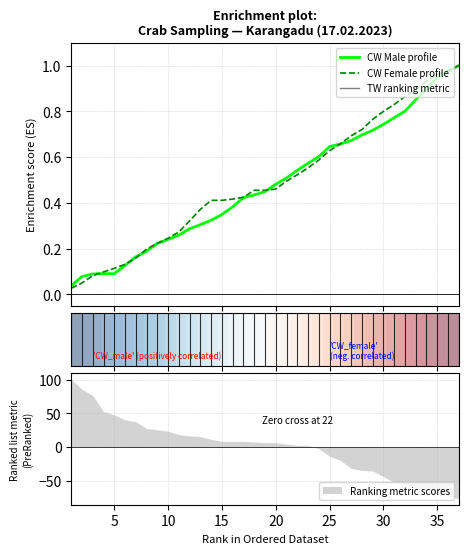

Does the chart display data point markers on the line(s)?

No